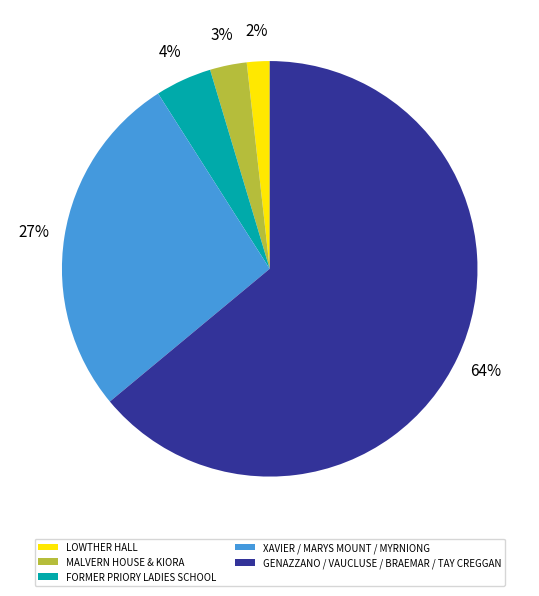

Is there a majority slice in this chart?

Yes